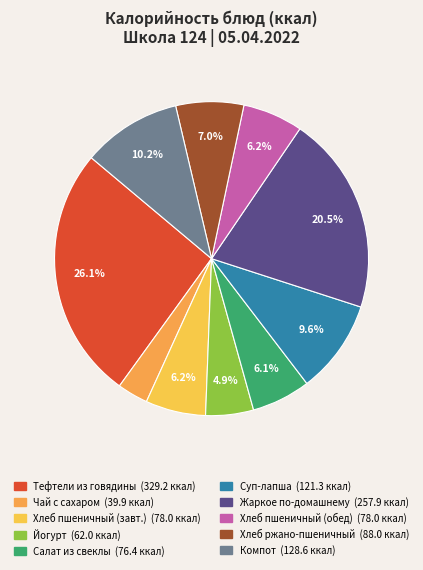

How many slices are in this pie chart?

10